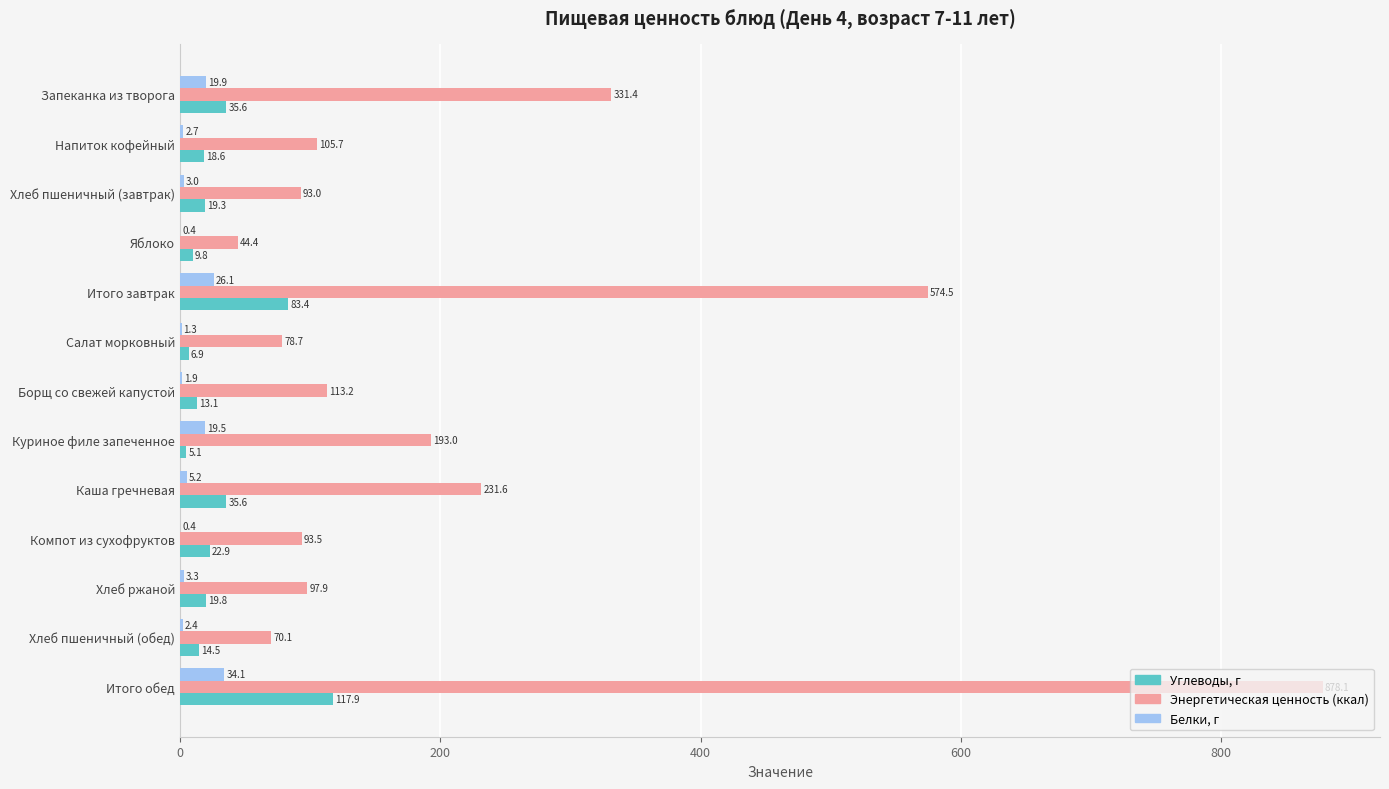

How many data points does each series have?

13